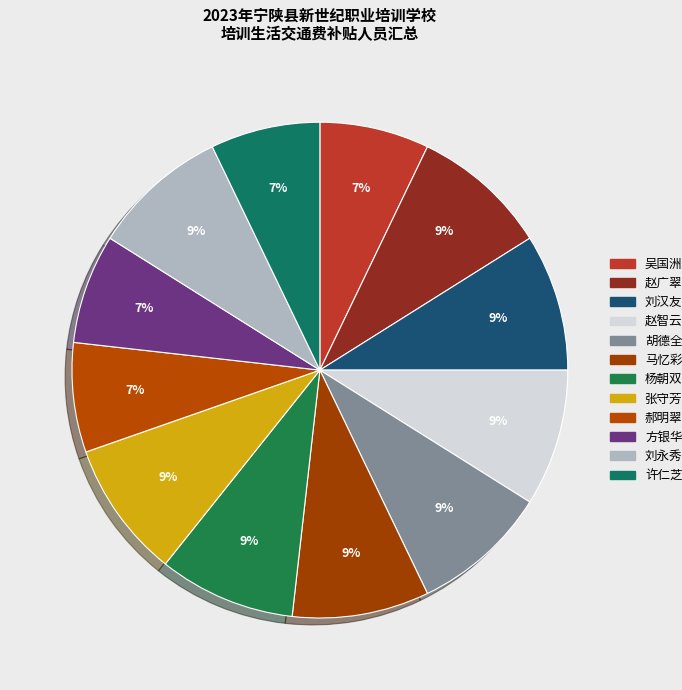

To the nearest percent, what is the difference between the 马忆彩 and 吴国洲 slice percentages?

2%